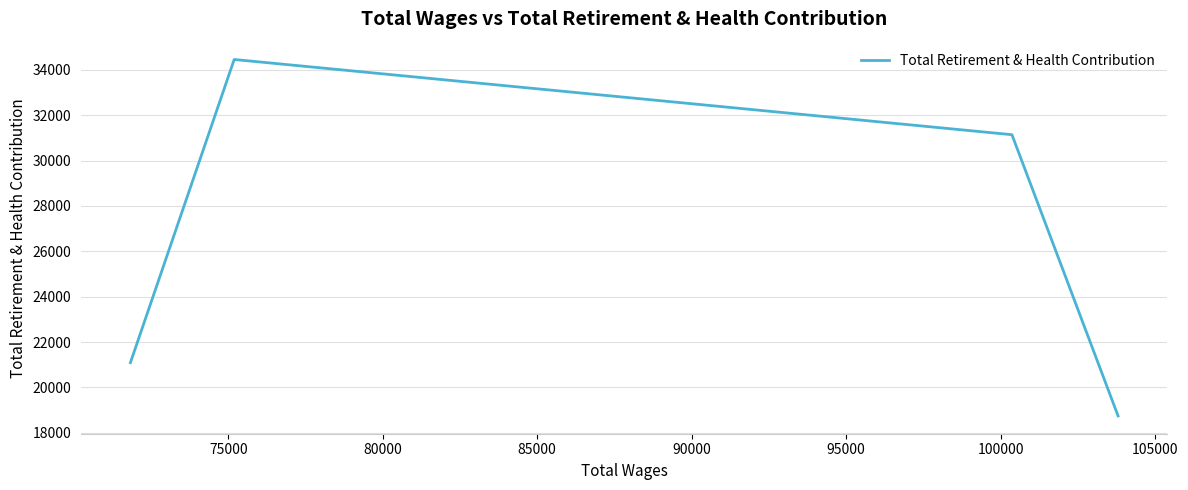

What is the minimum value shown in the chart?

18743